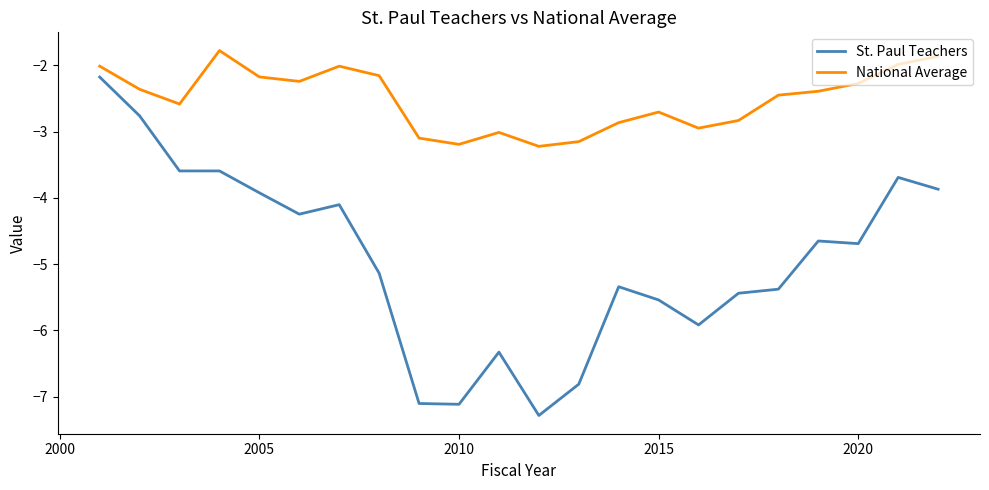

What is the sum of all St. Paul Teachers values?

-108.7